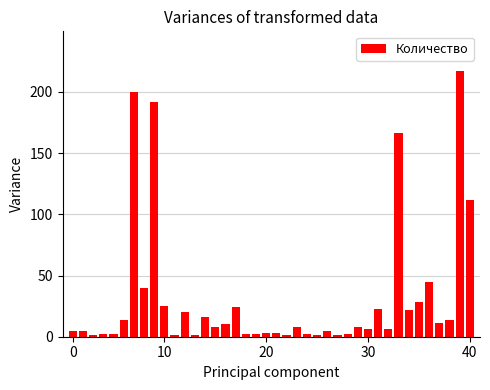

What is the sum of all values?

1255.5